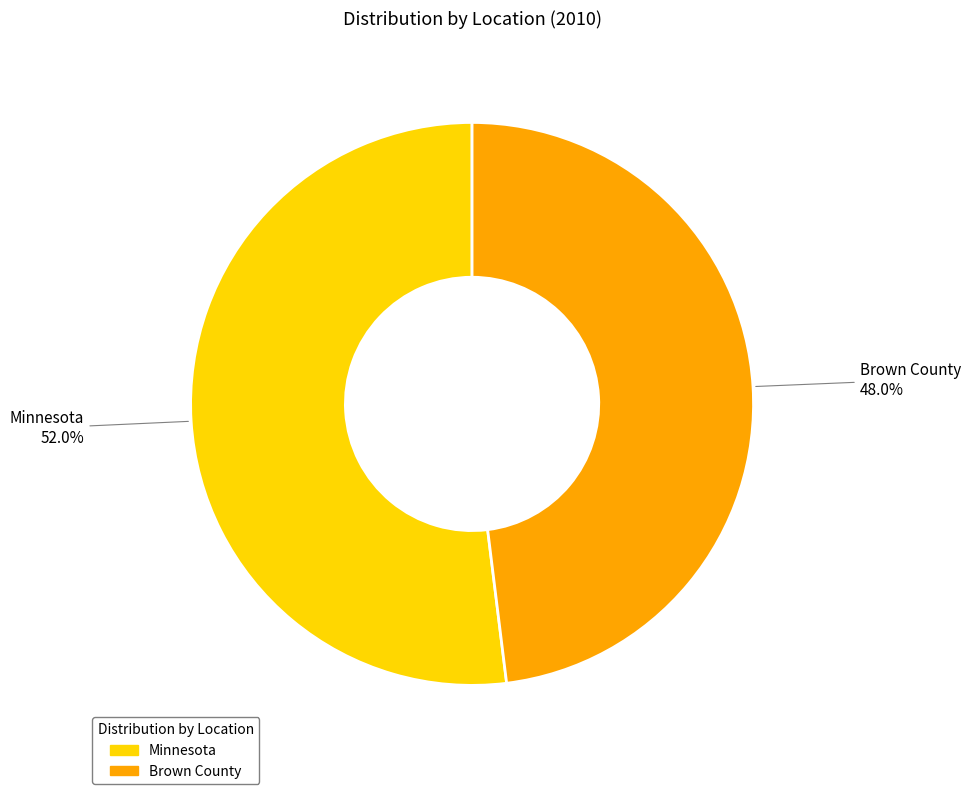

What percentage is the Brown County slice, to the nearest percent?

48%